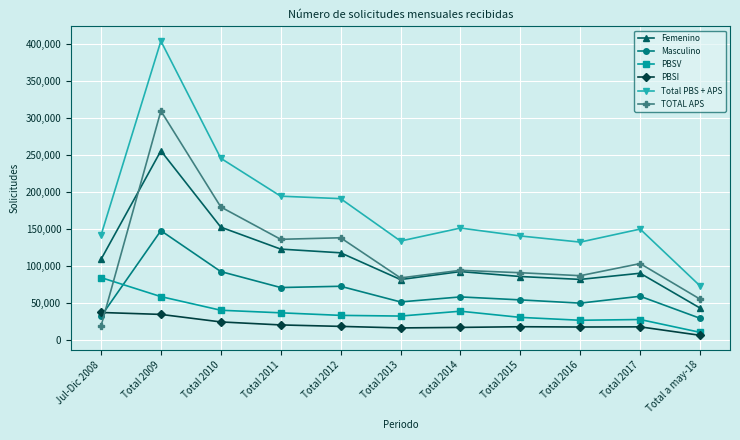

Which series ends up on top after the final intersection of Femenino and TOTAL APS?

TOTAL APS